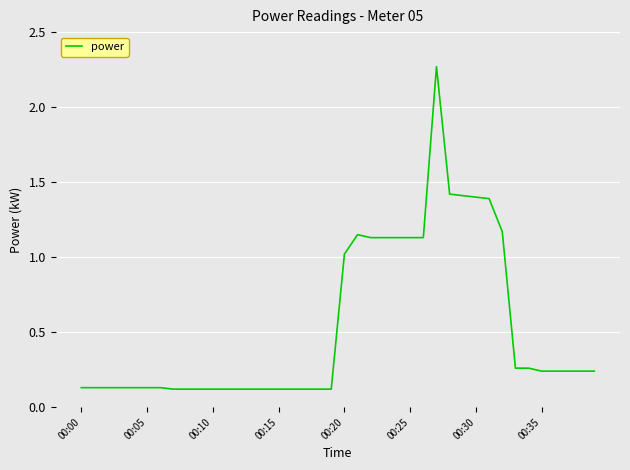

At which label is the value closest to 1?

00:20